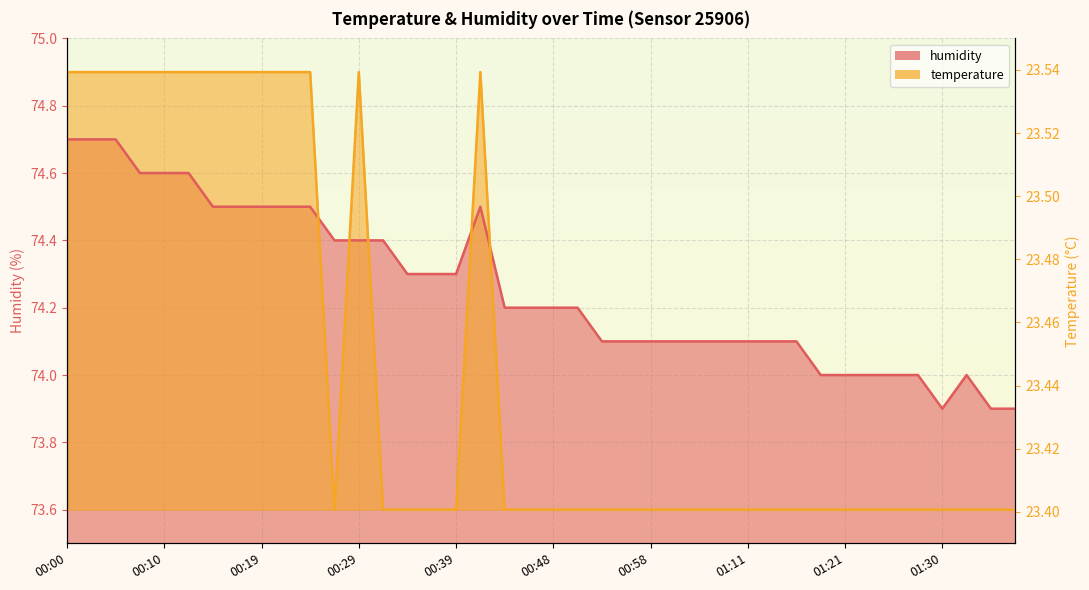

What is the average value of the humidity series?

74.3